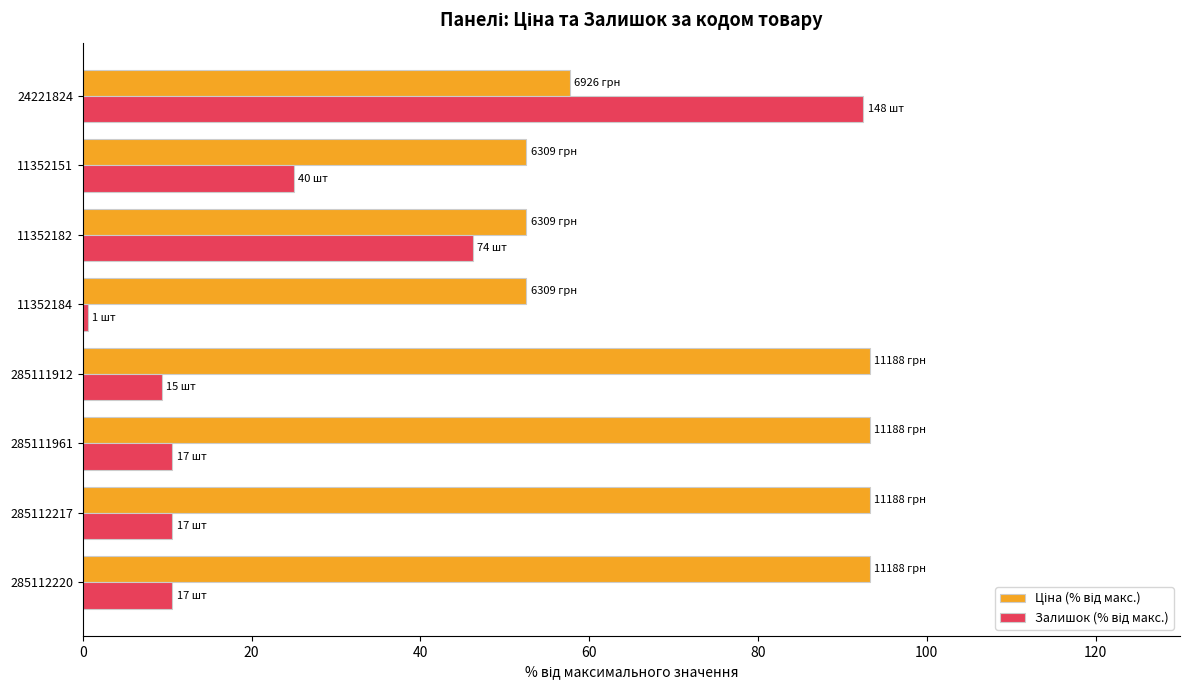

At which category is the sum across all series the highest?

24221824